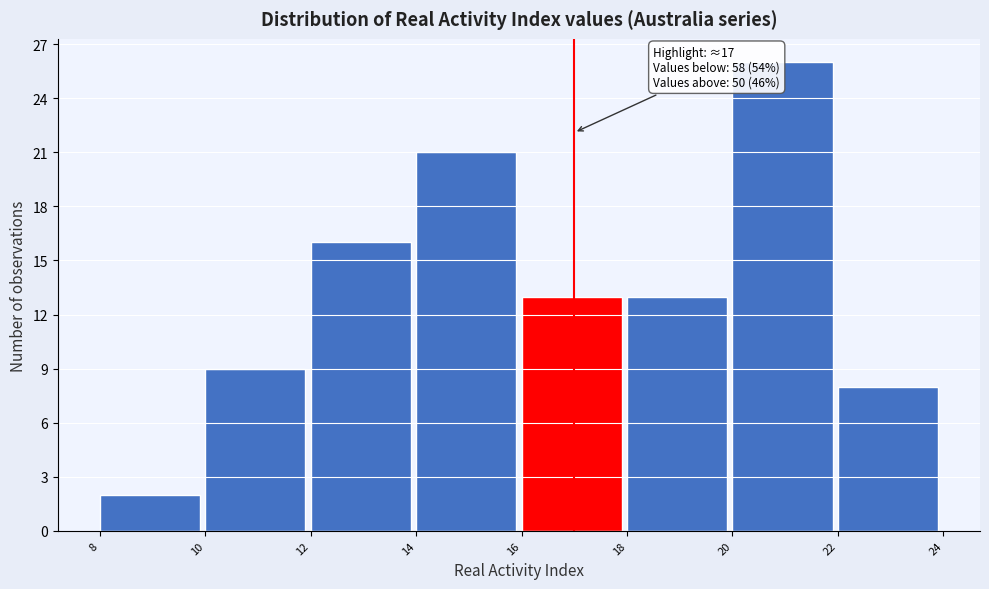

Over which range of the x-axis is the bar tallest?

20 to 22